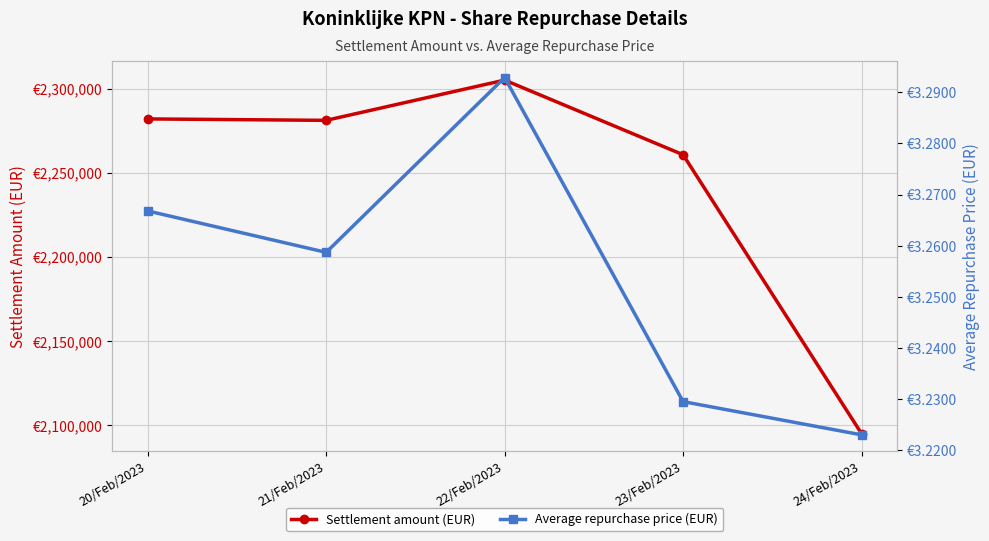

How many lines are shown in the chart?

2